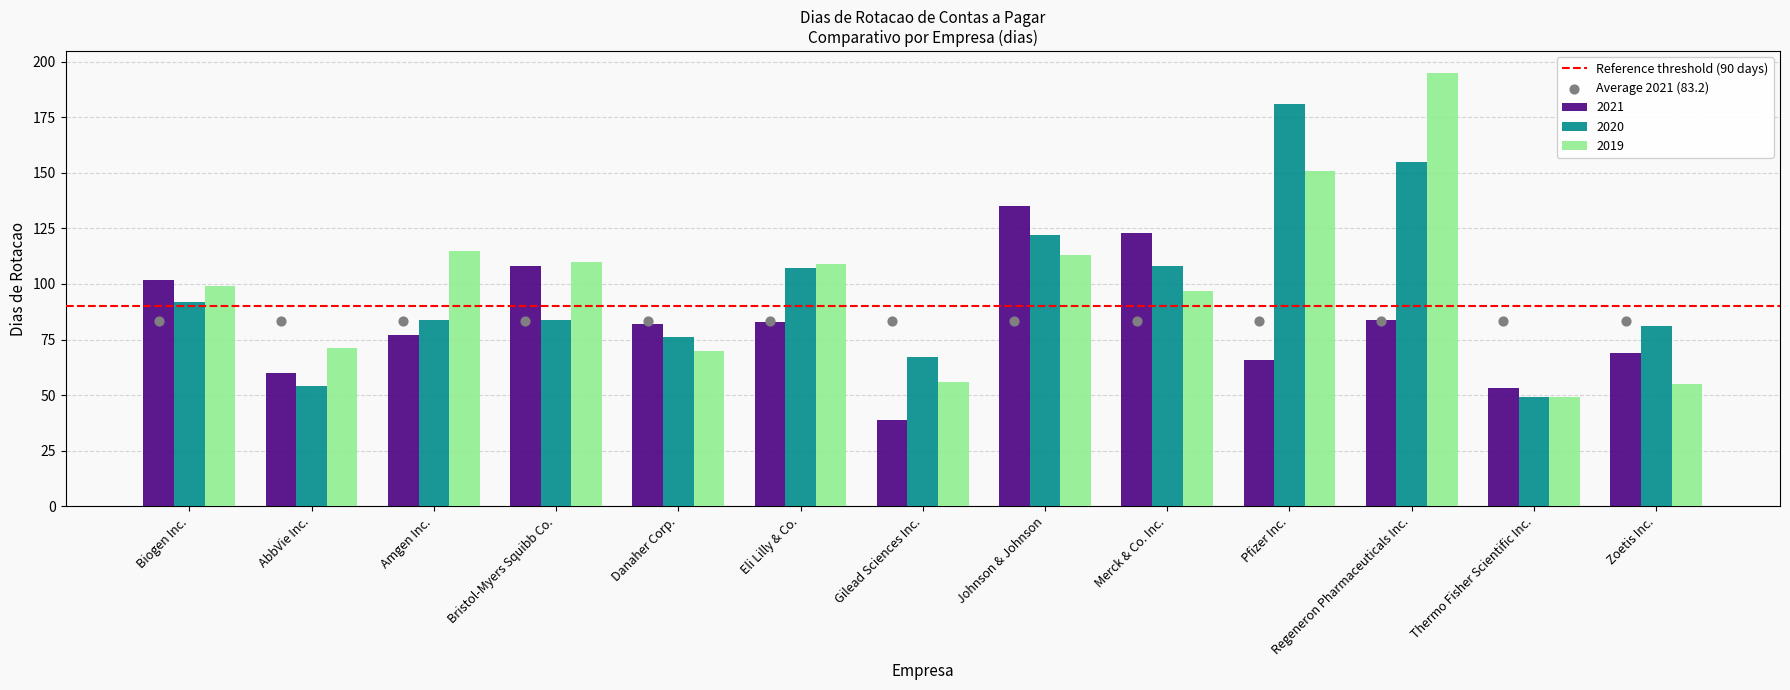

At how many categories does at least one series exceed 146?

2